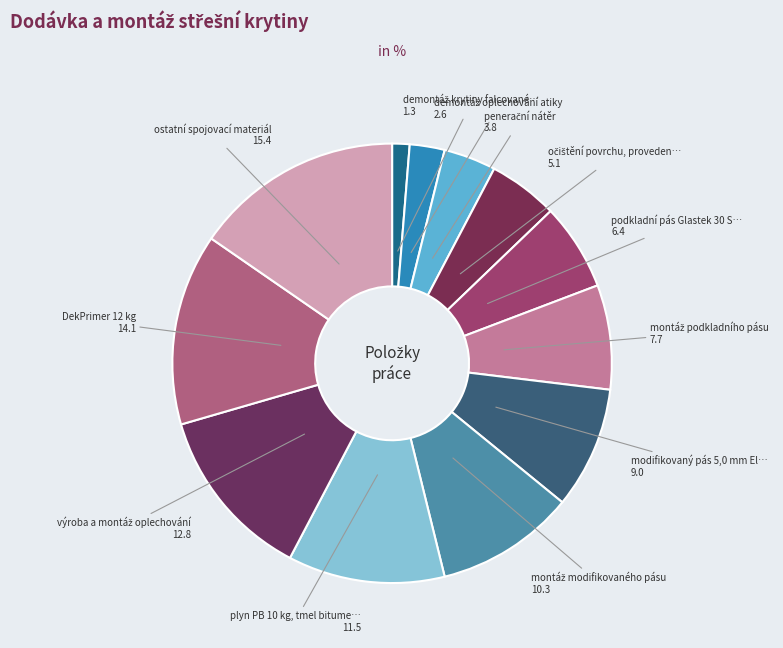

How many segments does this pie chart have?

12